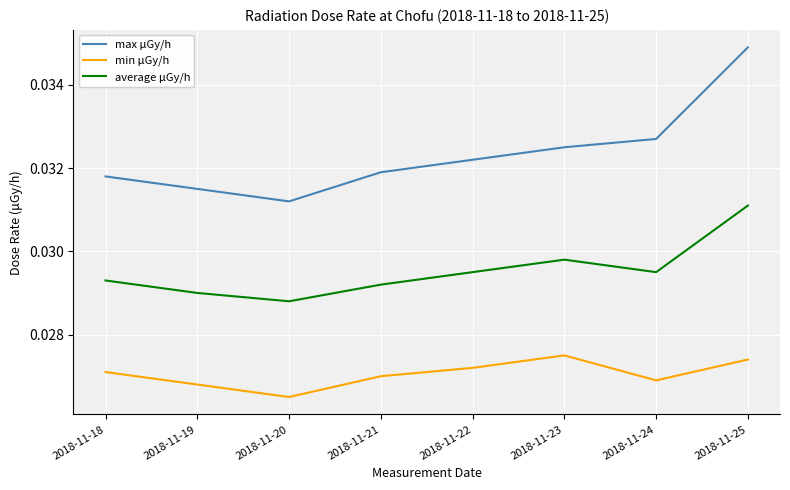

Is the value of max μGy/h at 2018-11-19 greater than the value of average μGy/h at 2018-11-19?

Yes